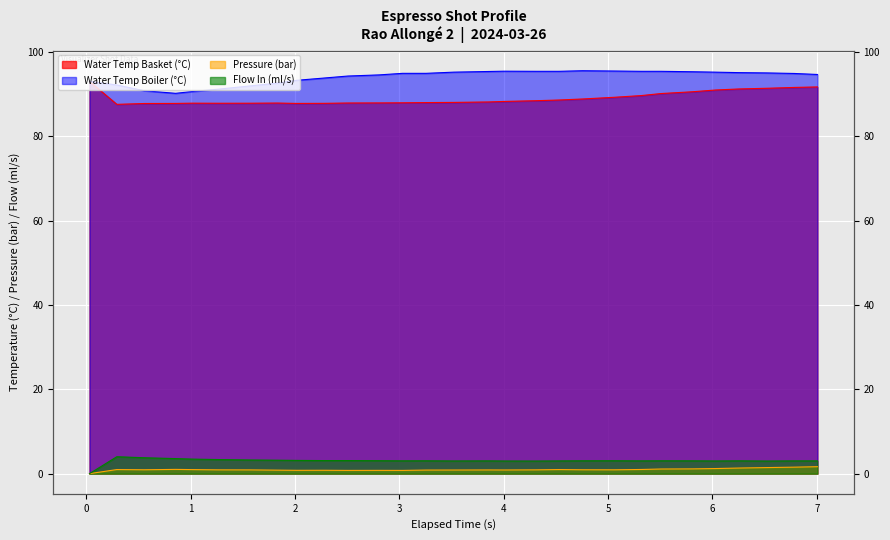

What is the label of the 18th point from the right?

2.806